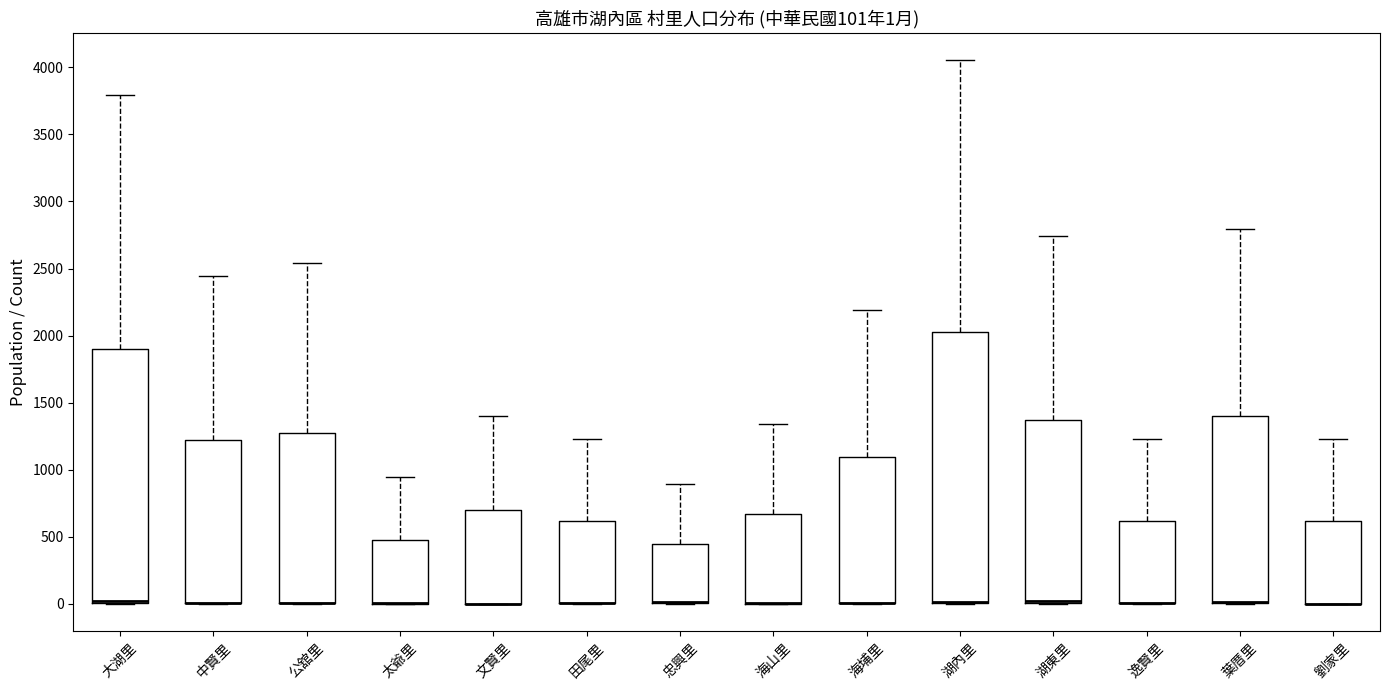

Comparing the boxes themselves (not the whiskers), which one is the tallest?

湖內里